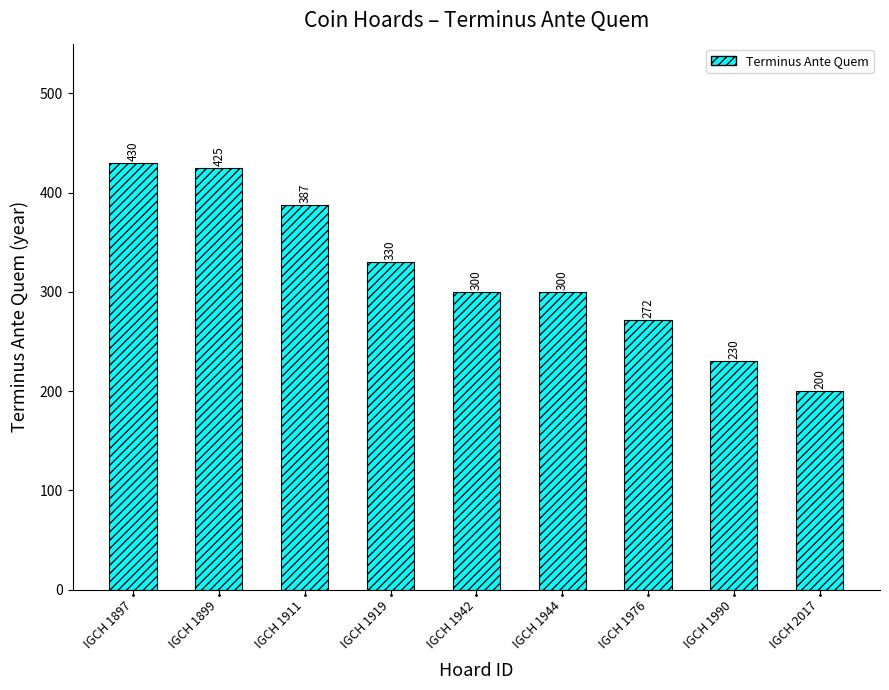

What is the sum of all values?

2874